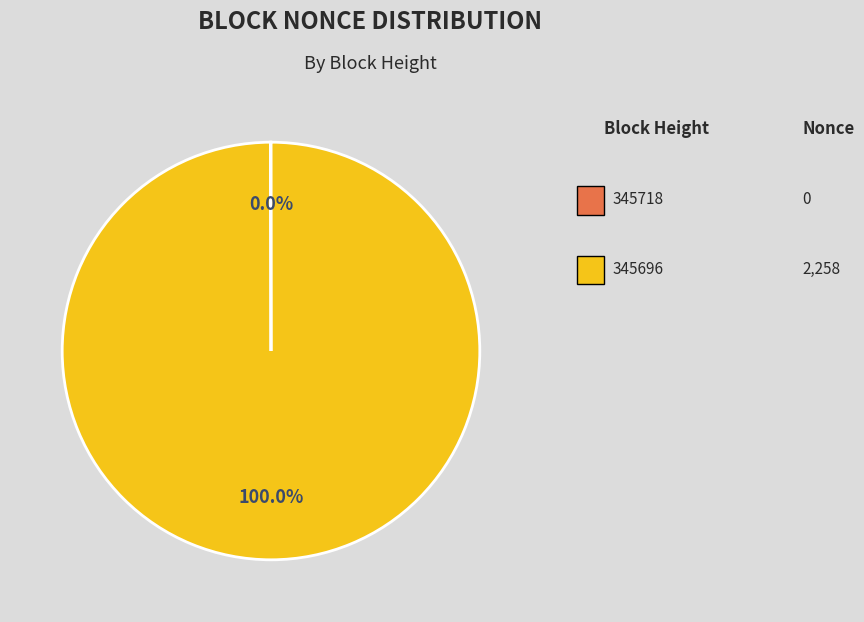

To the nearest percent, what is the difference between the largest and smallest slice percentages?

100%